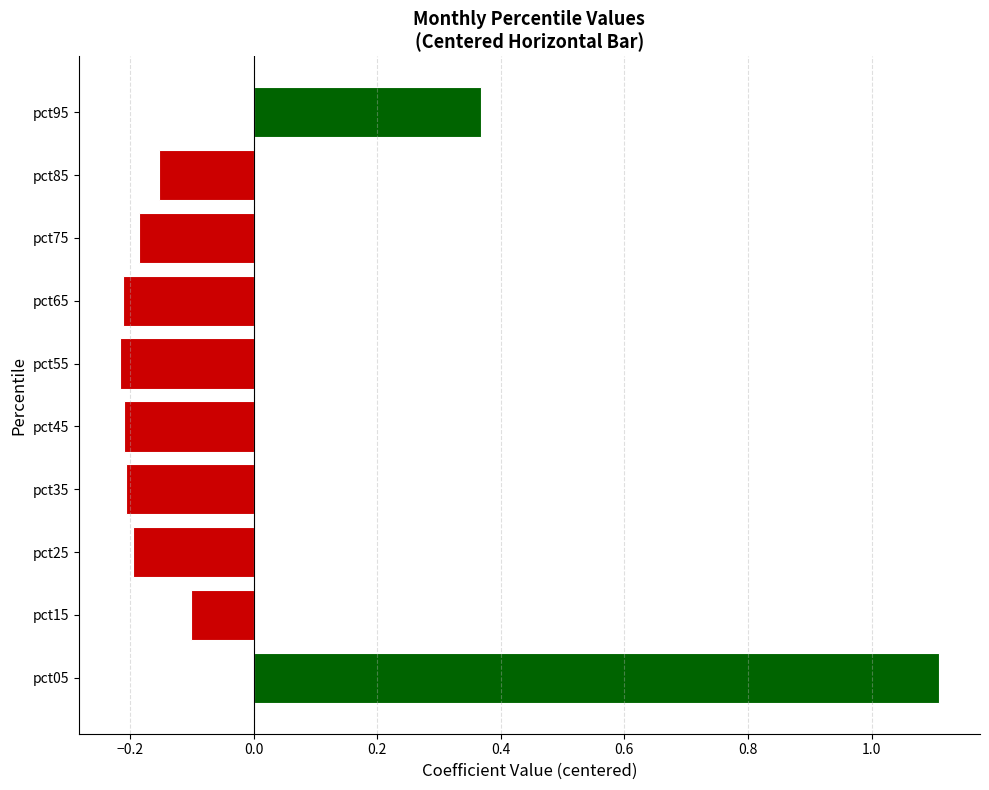

Which category has the highest value across all series?

pct05